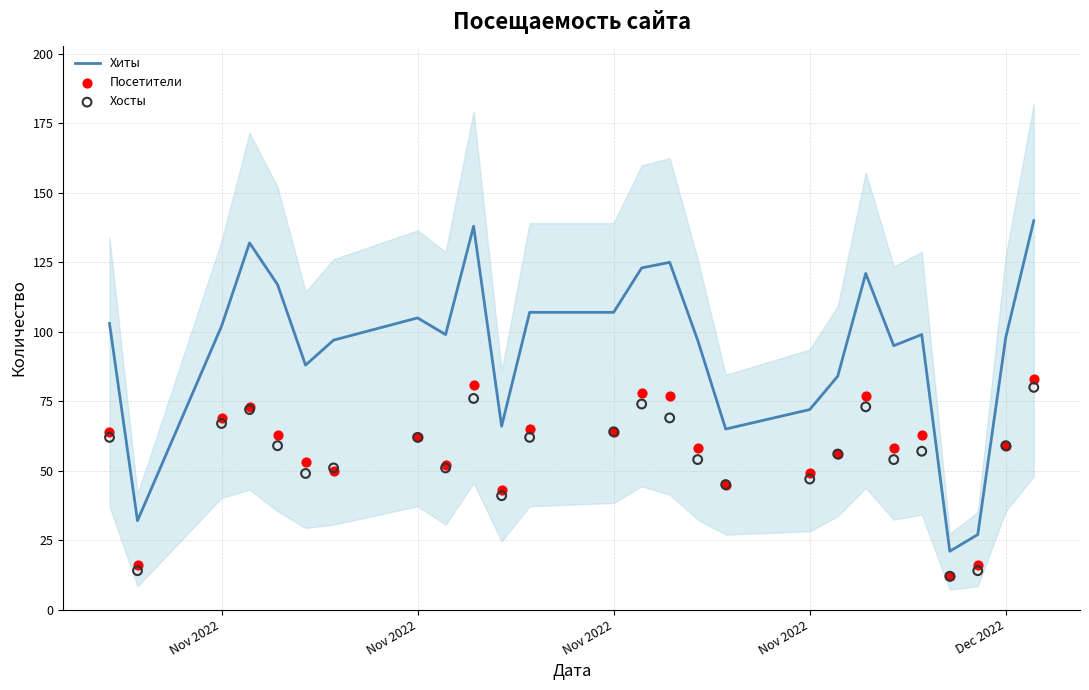

Which series reaches the minimum Y coordinate?

Посетители